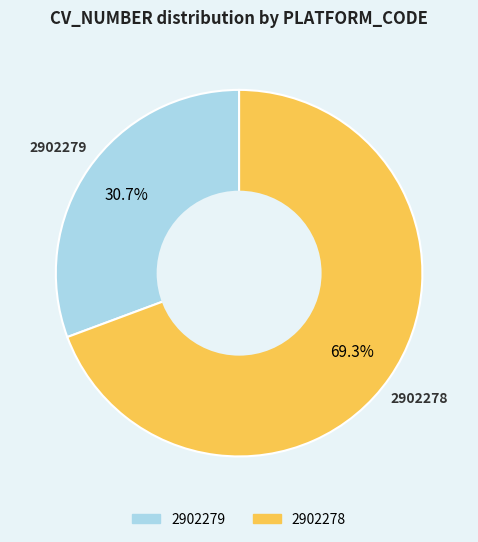

Rank the categories by value from highest to lowest.

2902278, 2902279